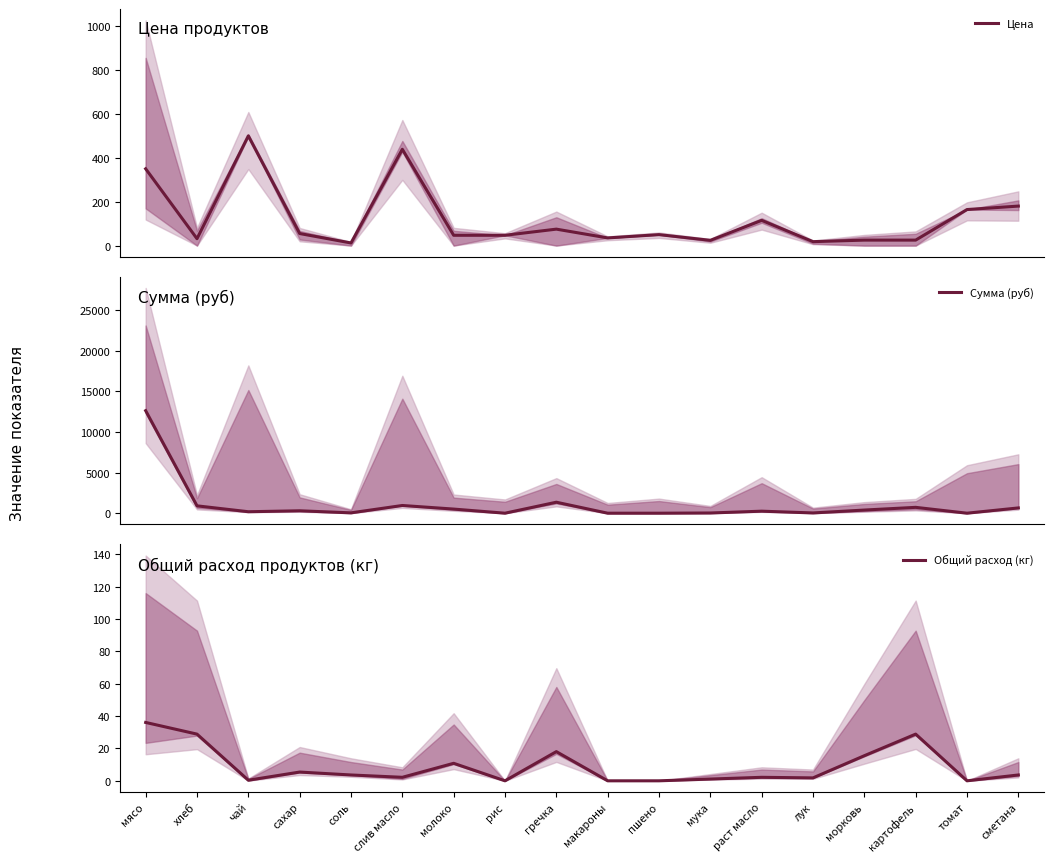

The Общий расход (кг) series shows 2.2 at раст масло. True or false?

True